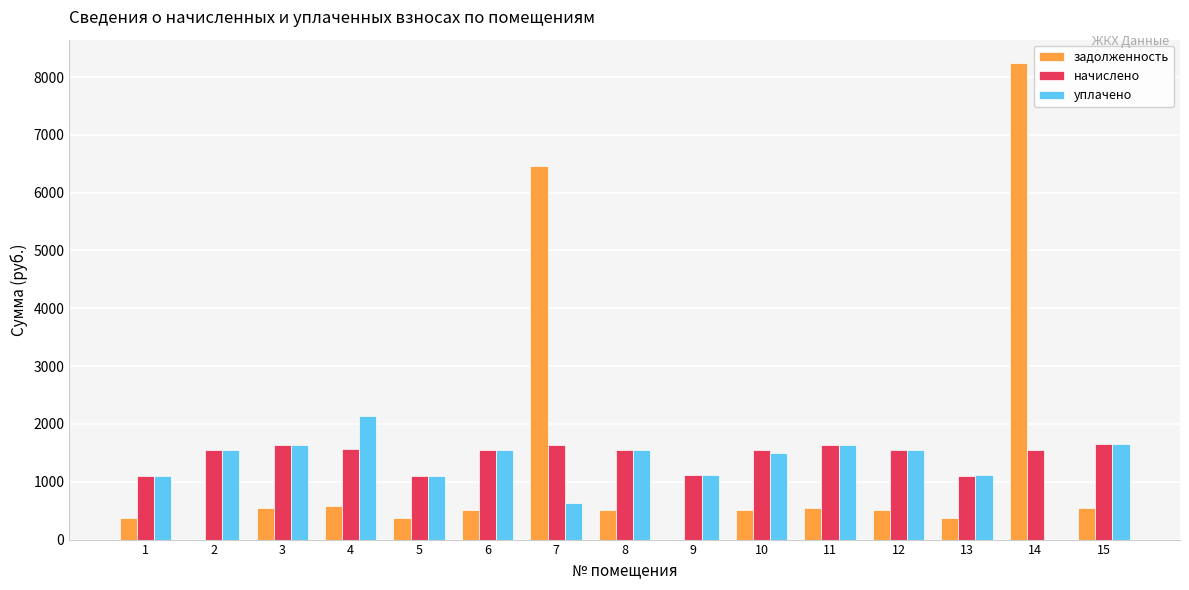

How many values in the уплачено series exceed 1544?

8